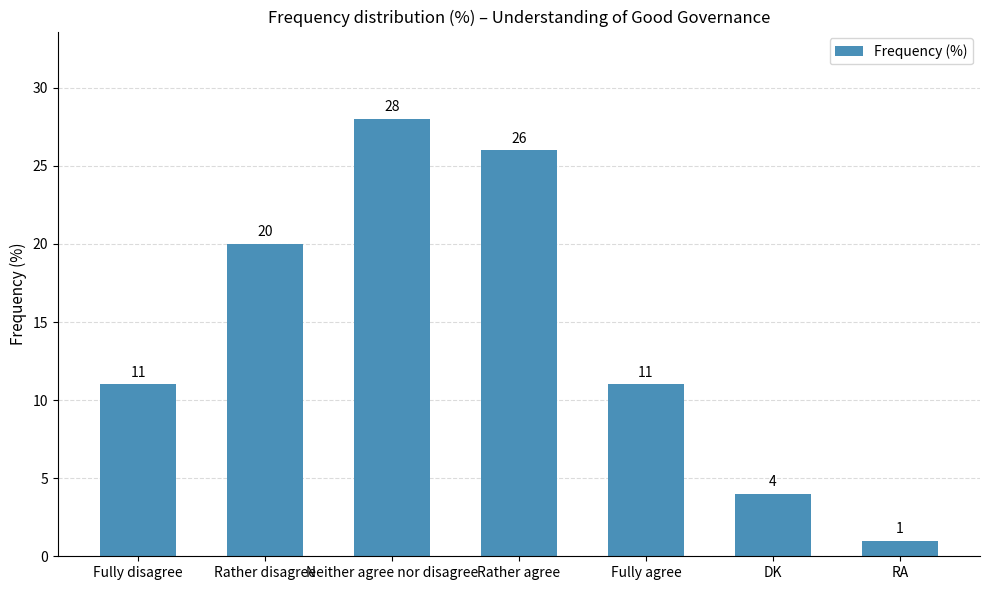

True or false: the data shows 48 at Neither agree nor disagree.

False